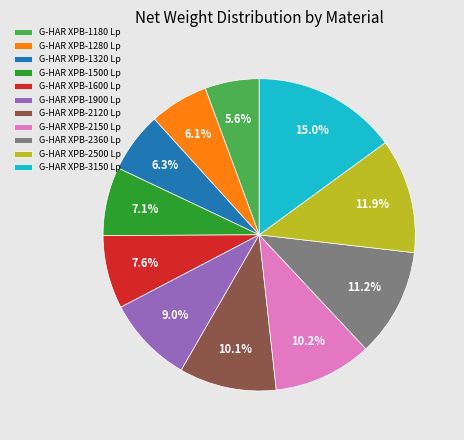

Which slice is the largest?

G-HAR XPB-3150 Lp